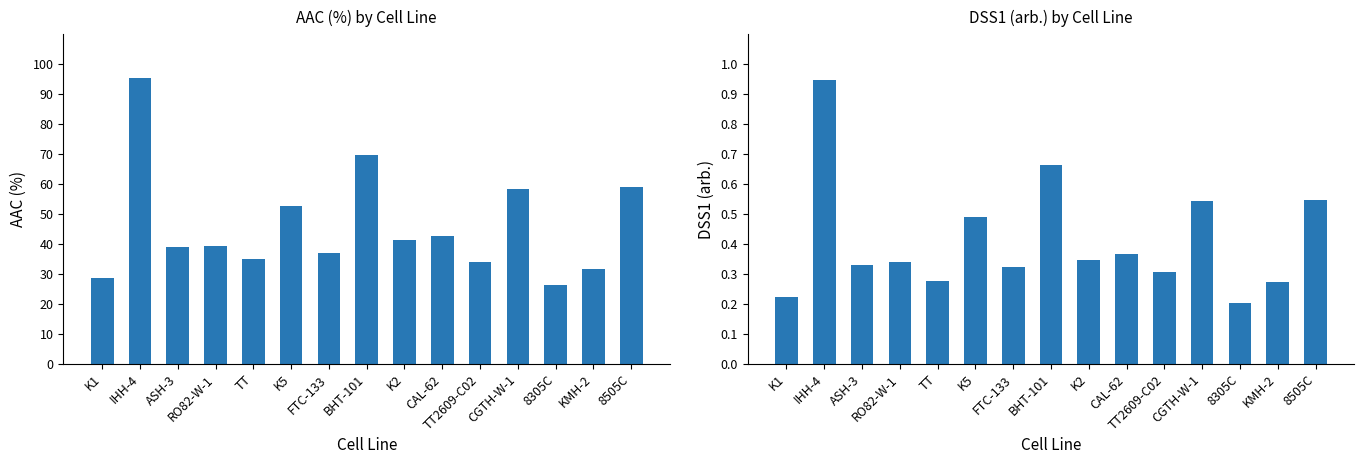

Rank the series by their average value, from highest to lowest.

AAC (%), DSS1 (arb.)